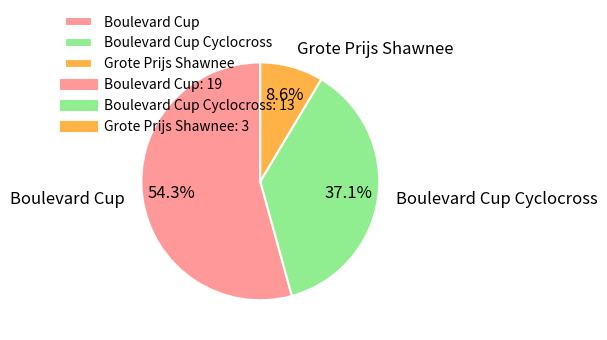

Between Boulevard Cup and Boulevard Cup Cyclocross, which is larger?

Boulevard Cup